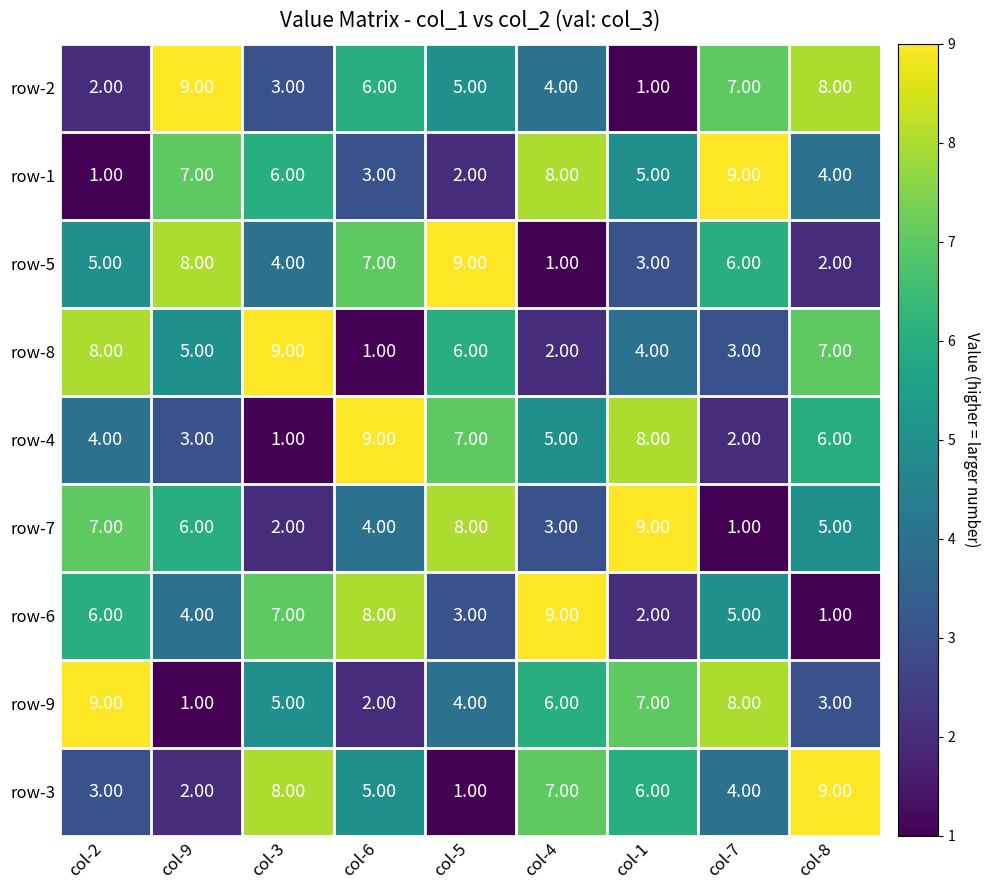

Rank the series at col-5 from lowest to highest value.

row-3, row-1, row-6, row-9, row-2, row-8, row-4, row-7, row-5